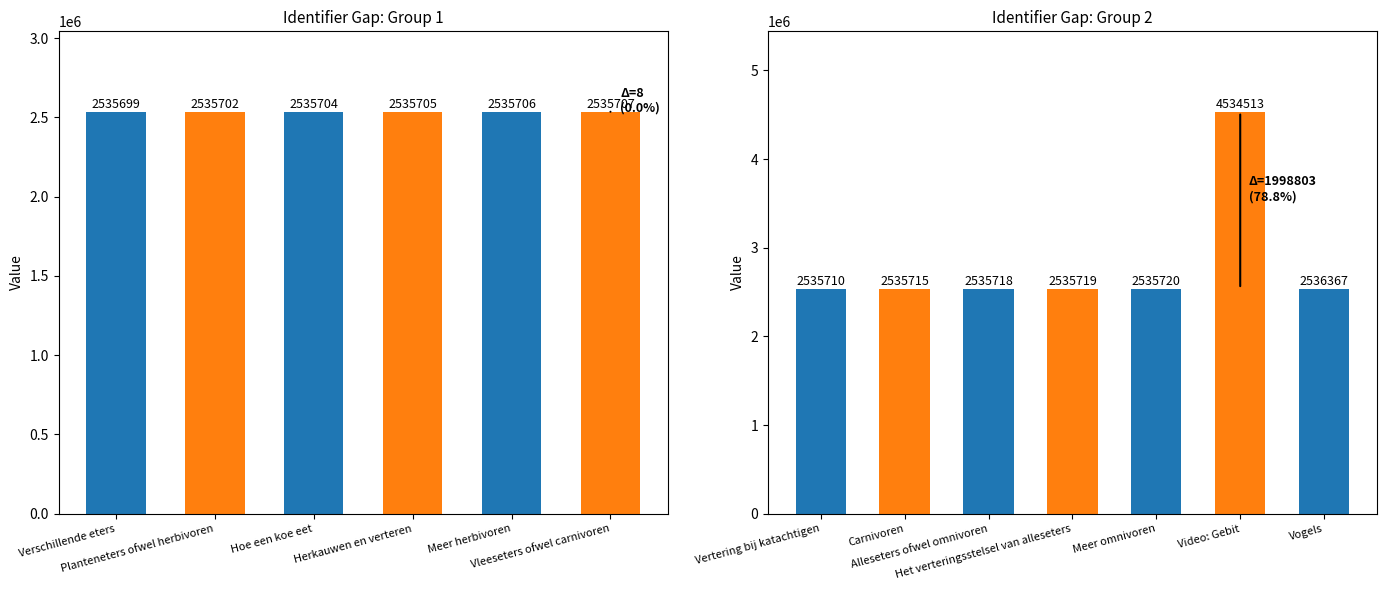

What is the minimum value shown in the chart?

2535699